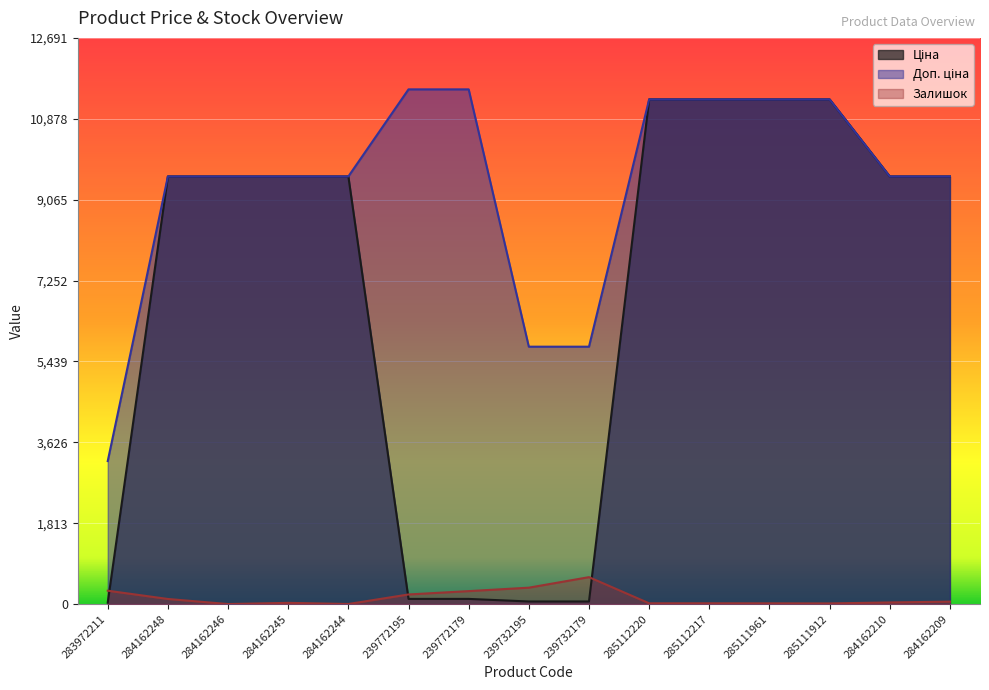

What is the total value across all series at 284162248?

19284.8